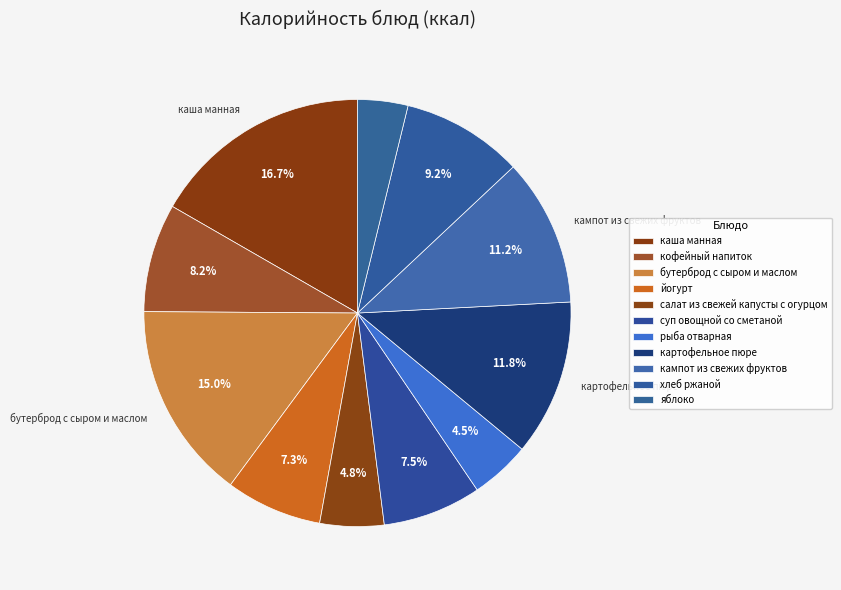

How many segments does this pie chart have?

11